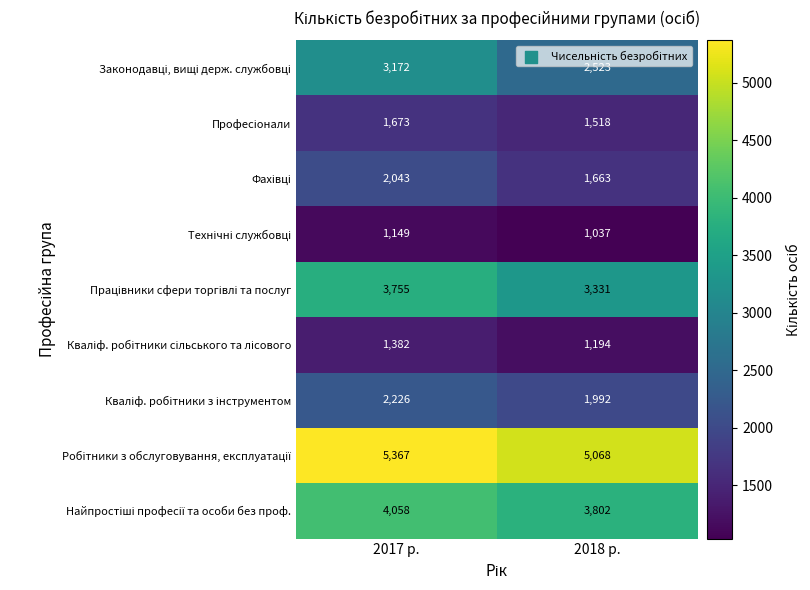

Which category has the highest value across all series?

2017 р.